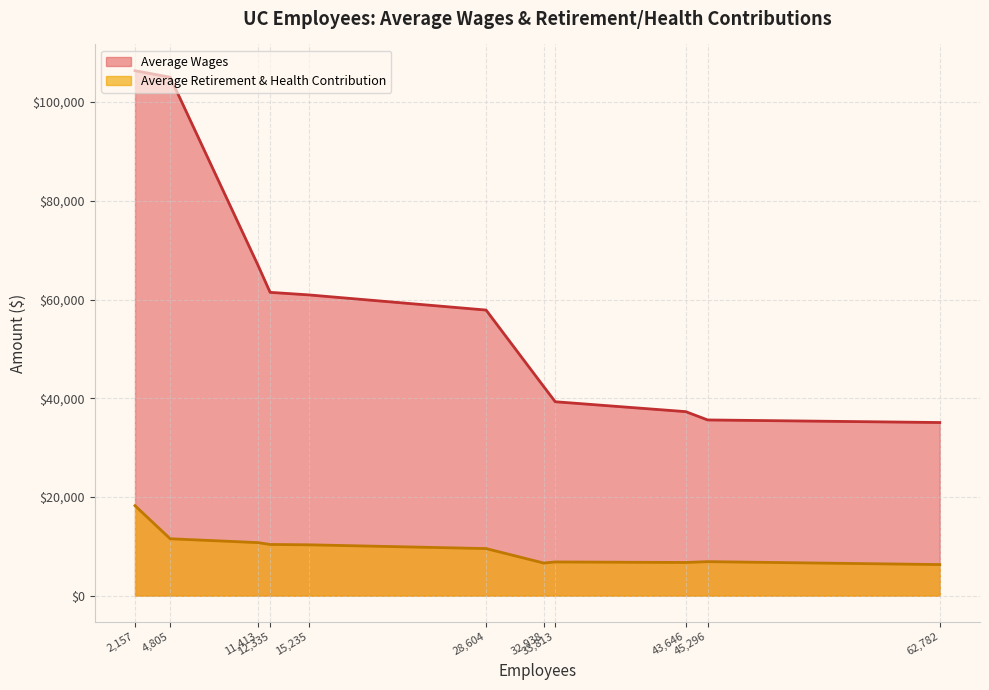

Reading left to right, extract all data points from this chart.

Average Wages: 106368.8	105047.6	66989.7	61456.9	60942.5	57869.1	42392.3	39293.1	37286.8	35603.9	35081.0
Average Retirement & Health Contribution: 18231.7	11531.5	10749.2	10374.3	10305.5	9542.4	6616.3	6830.0	6725.4	6893.3	6299.9